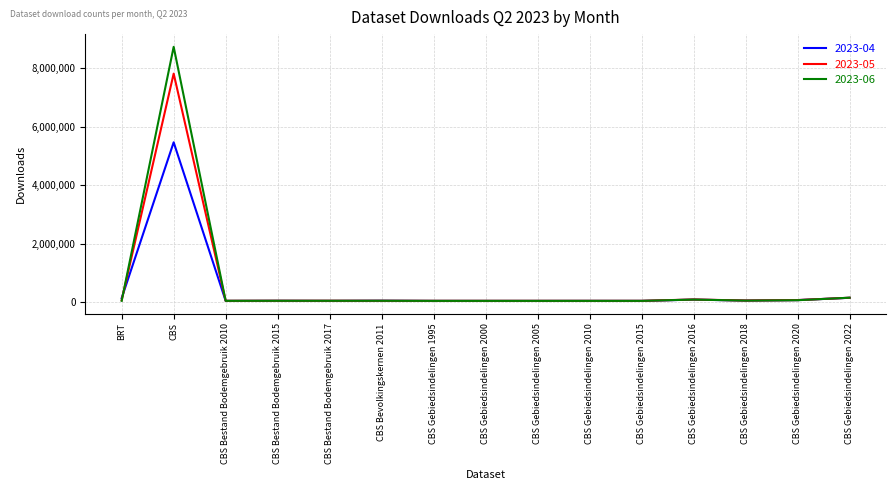

What is the average value of the 2023-06 series?

636365